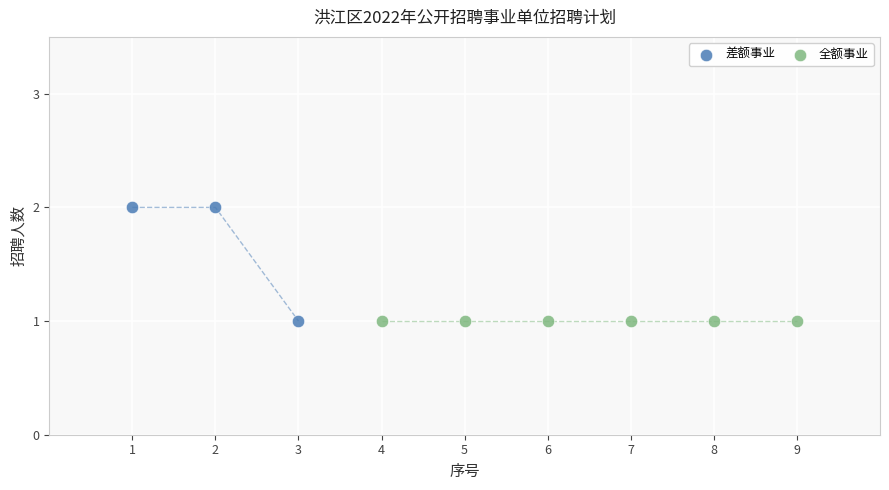

Which series contains the highest Y value?

差额事业